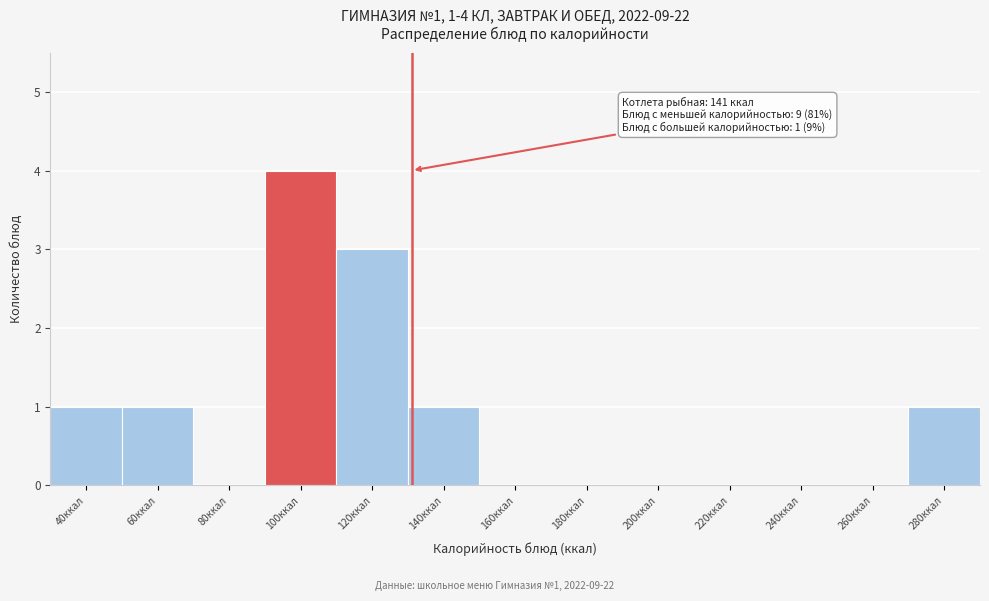

Reading right to left, extract all data points from this chart.

280ккал=1	260ккал=0	240ккал=0	220ккал=0	200ккал=0	180ккал=0	160ккал=0	140ккал=1	120ккал=3	100ккал=4	80ккал=0	60ккал=1	40ккал=1